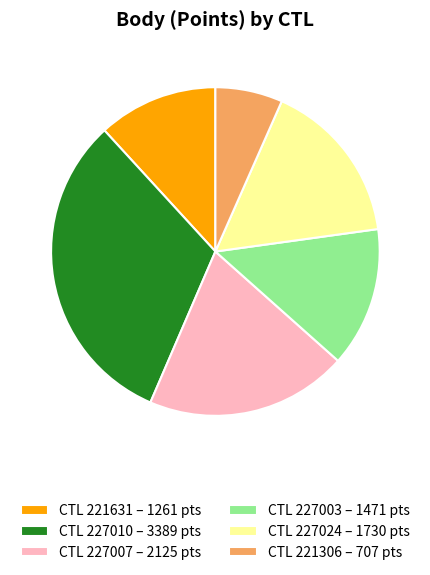

Does any single category account for the majority?

No